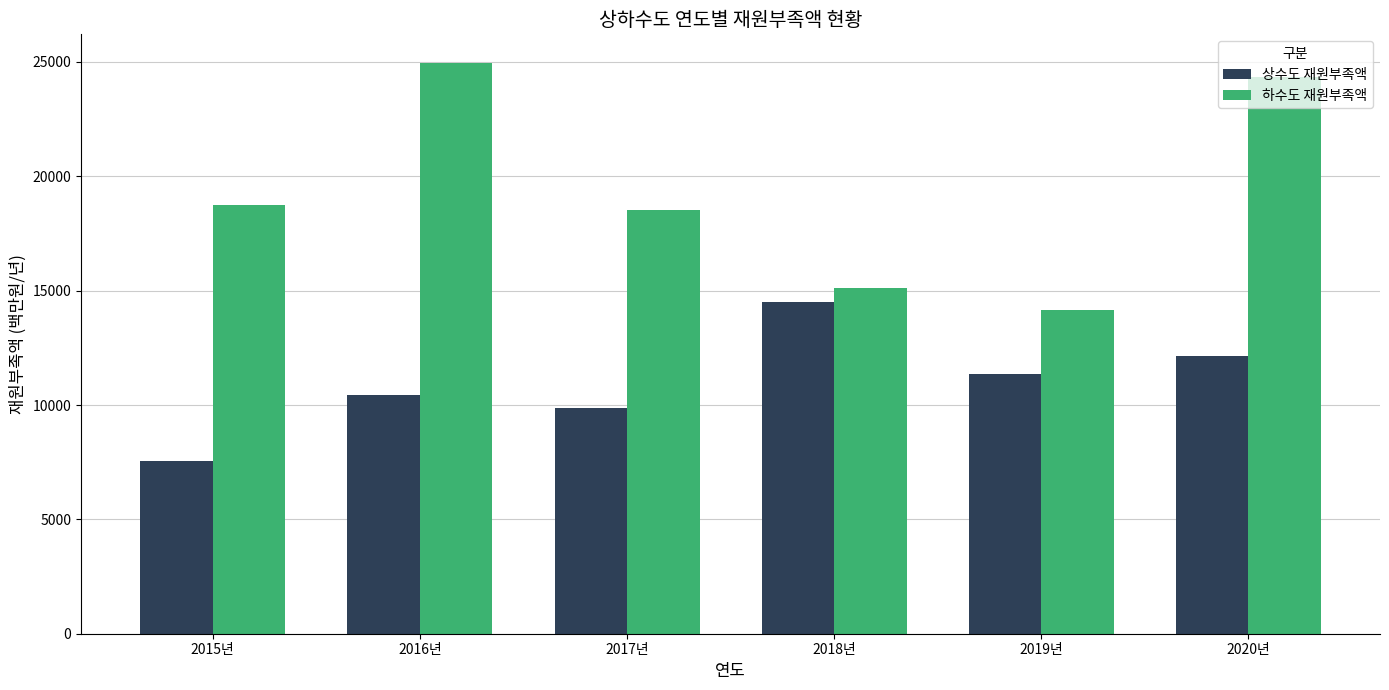

Which series changed the most between 2016년 and 2017년?

하수도 재원부족액